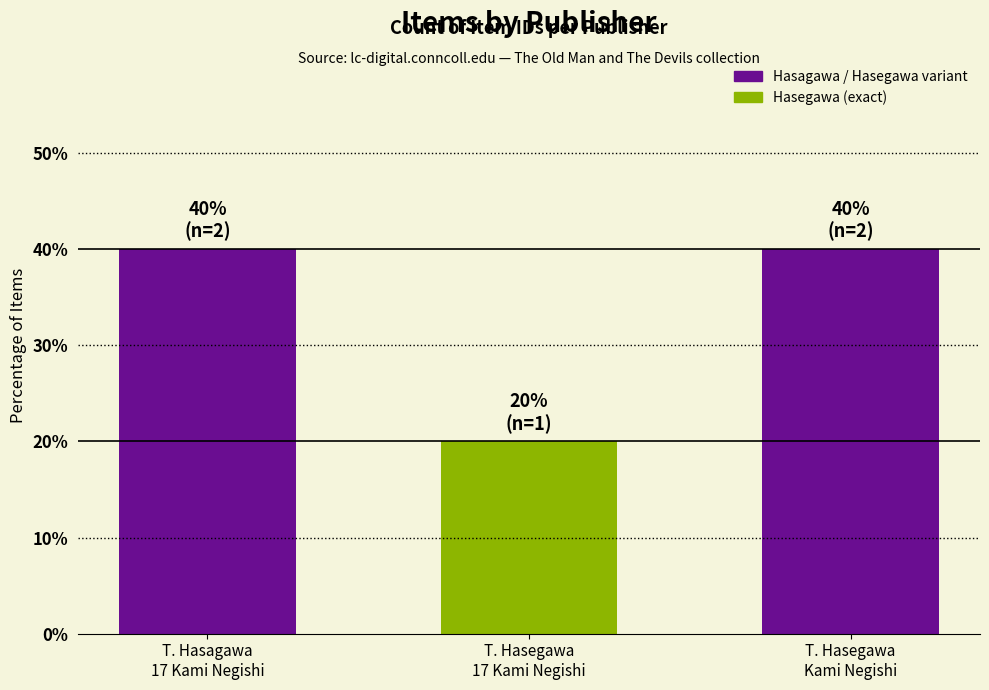

True or false: the data shows 71 at T. Hasagawa
17 Kami Negishi.

False